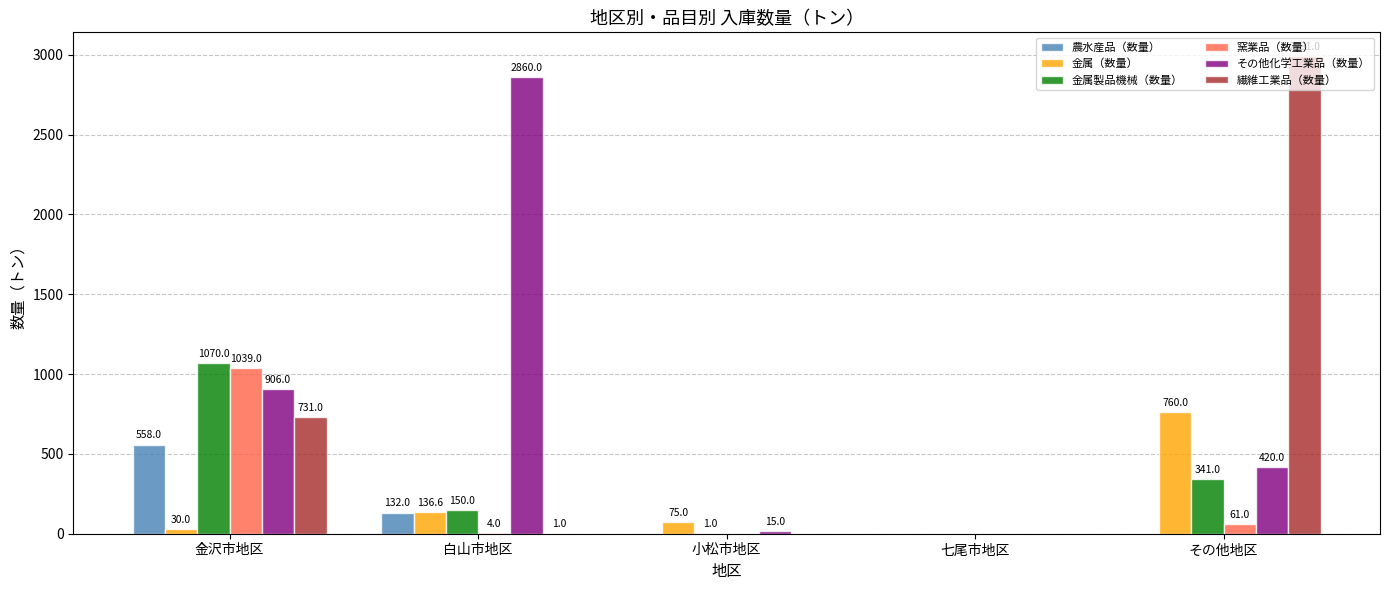

Is it true that 窯業品（数量） equals -694.7 at 七尾市地区?

False